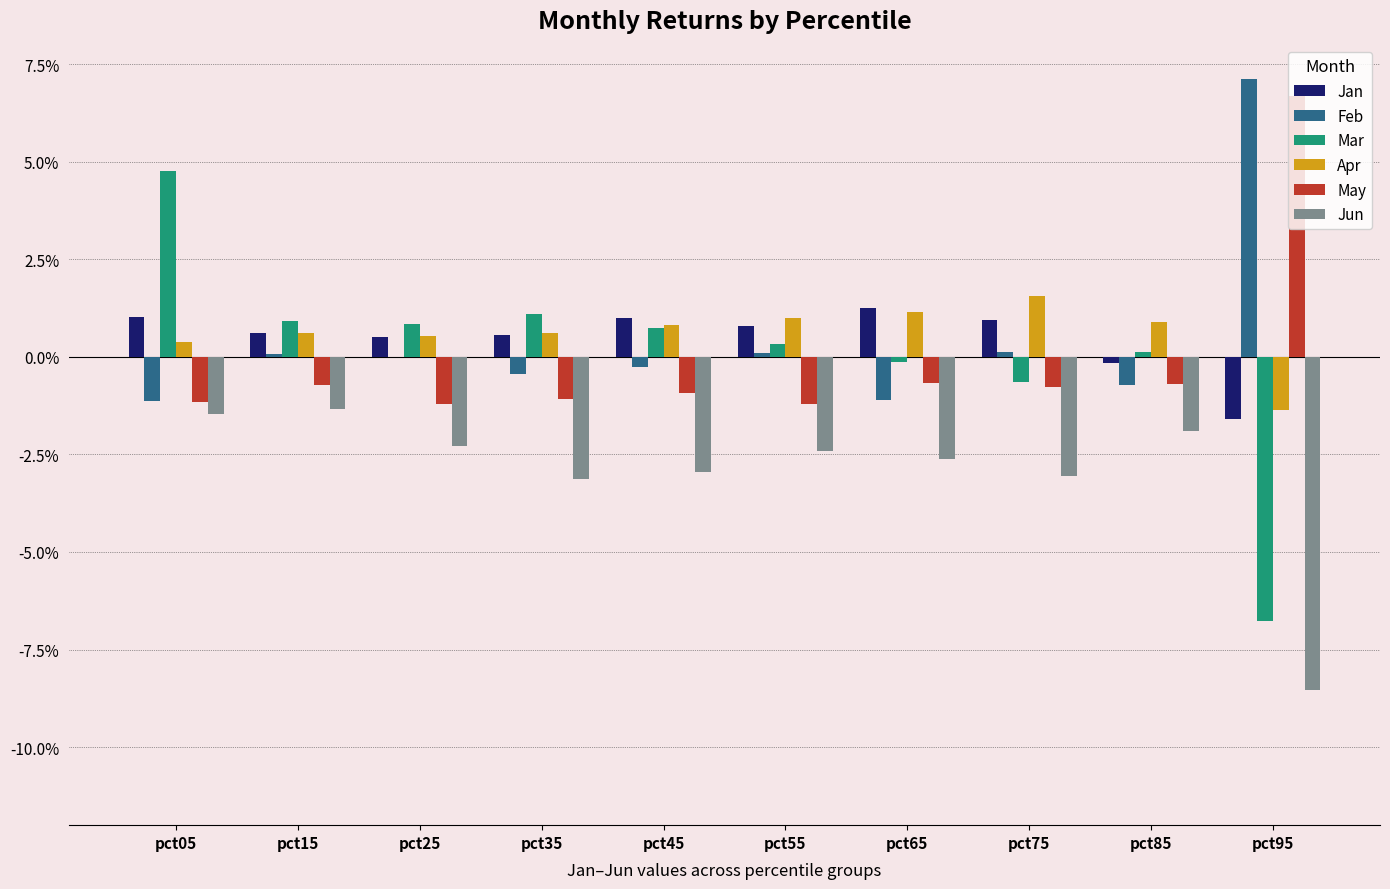

At which category is the sum across all series the highest?

pct05